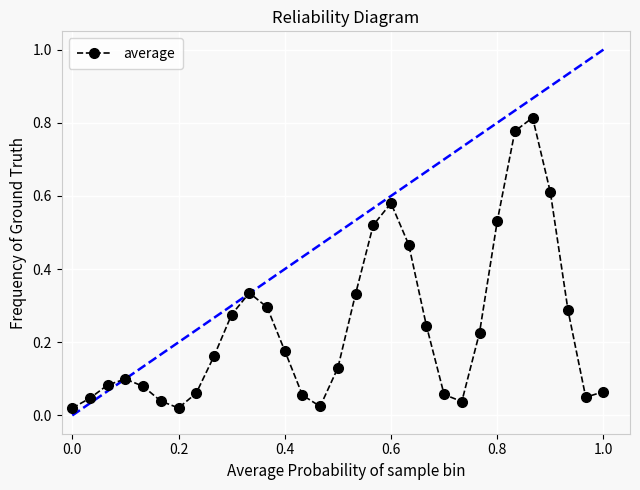

True or false: the data has more than 1 interior local peaks.

True